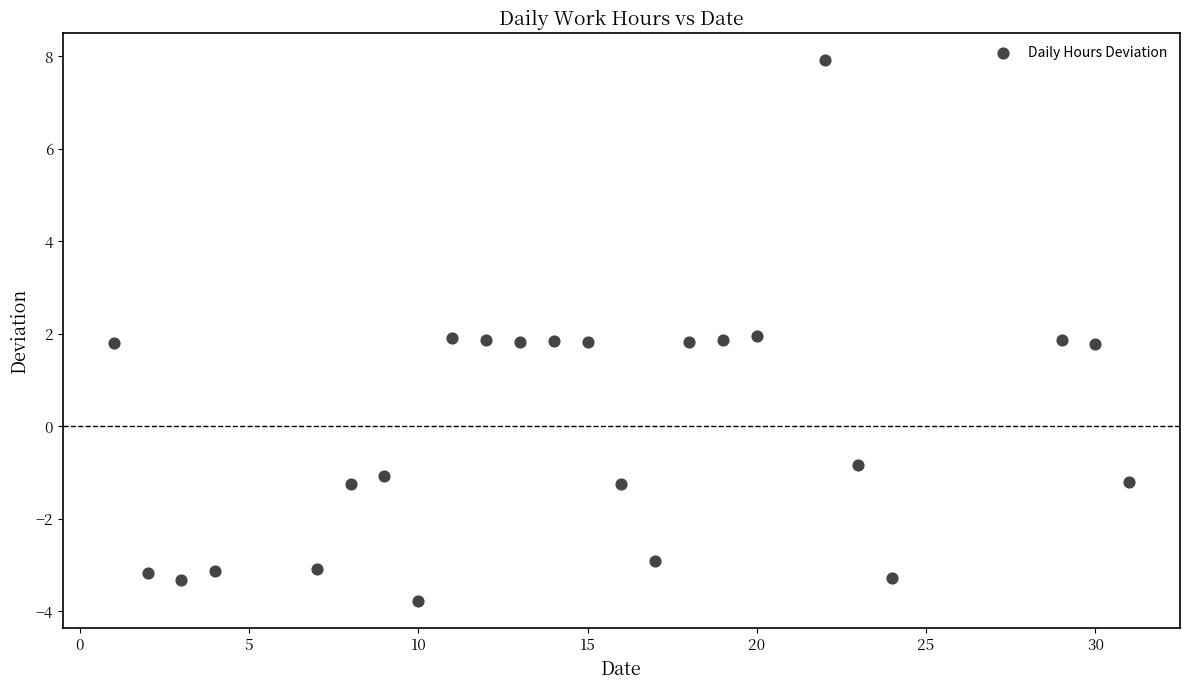

What is the range of Y values (max minus min)?

11.7